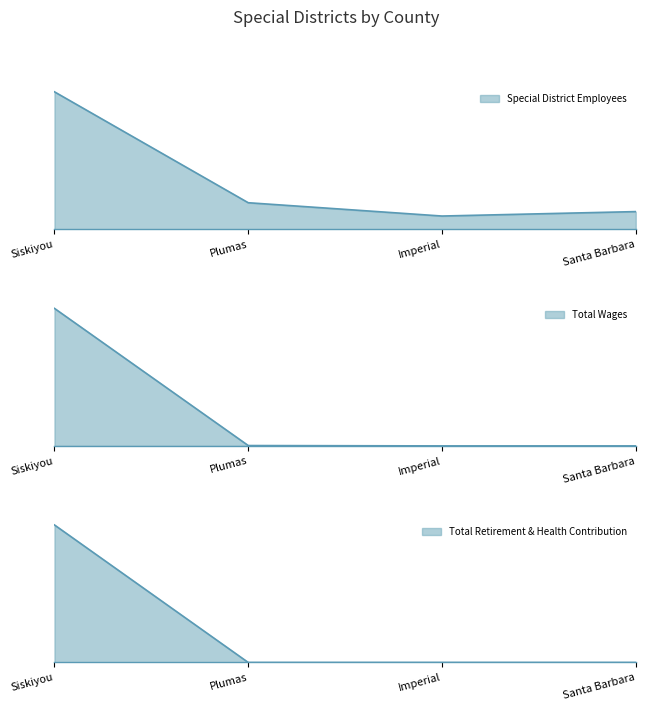

List the labels in order of Special District Employees value, smallest first.

Imperial, Santa Barbara, Plumas, Siskiyou